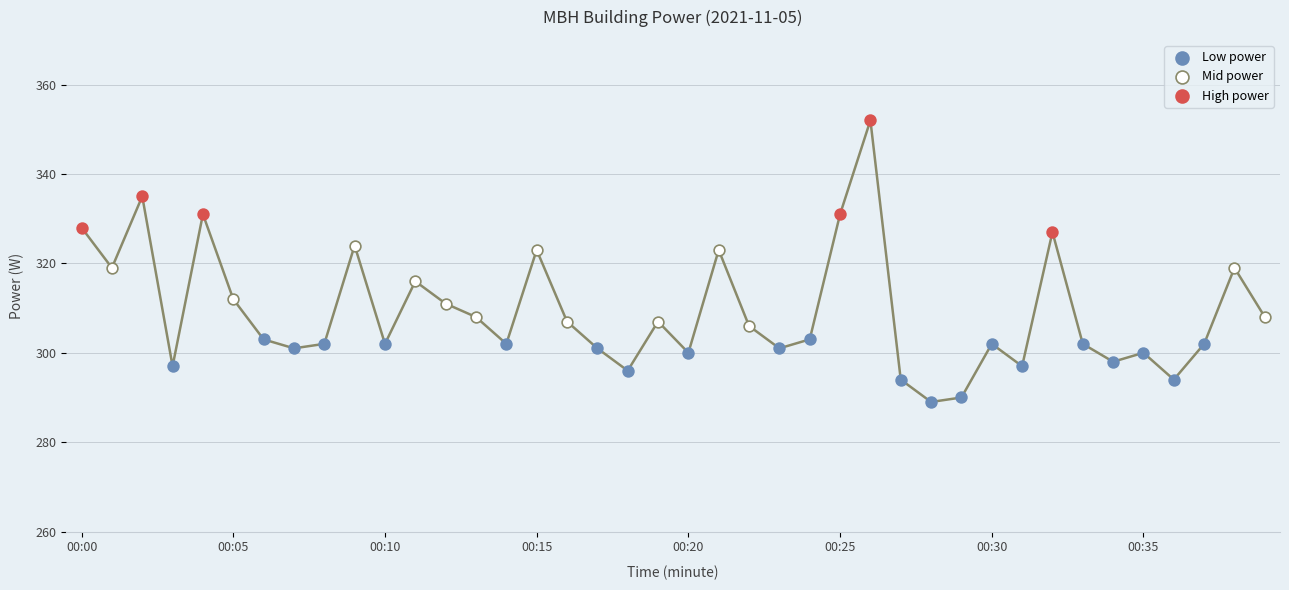

Which series reaches the minimum Y coordinate?

Low power